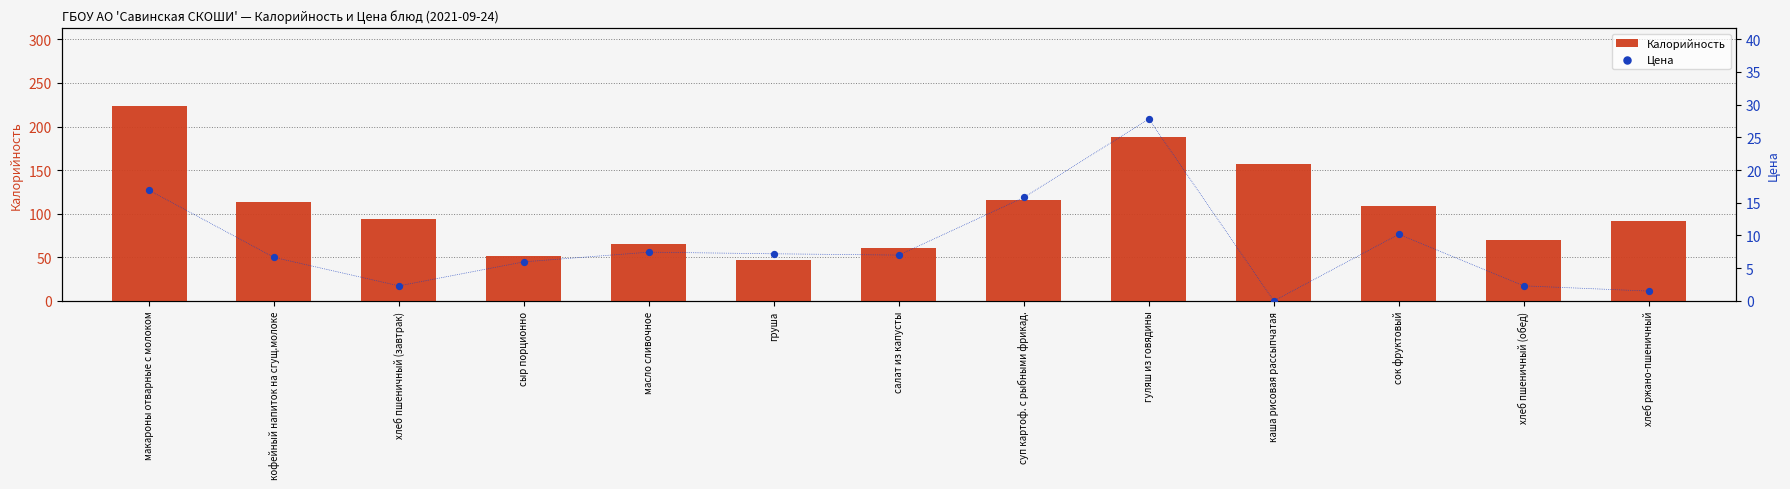

Which series has the widest spread of Y values?

Калорийность